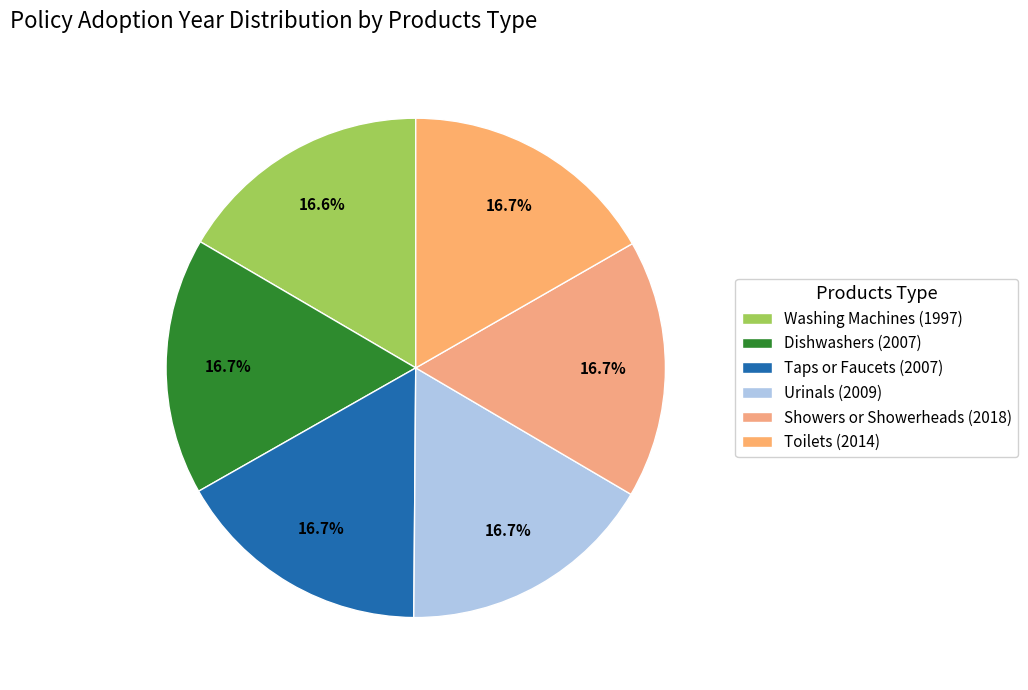

What percentage is the Urinals (2009) slice, to the nearest percent?

17%